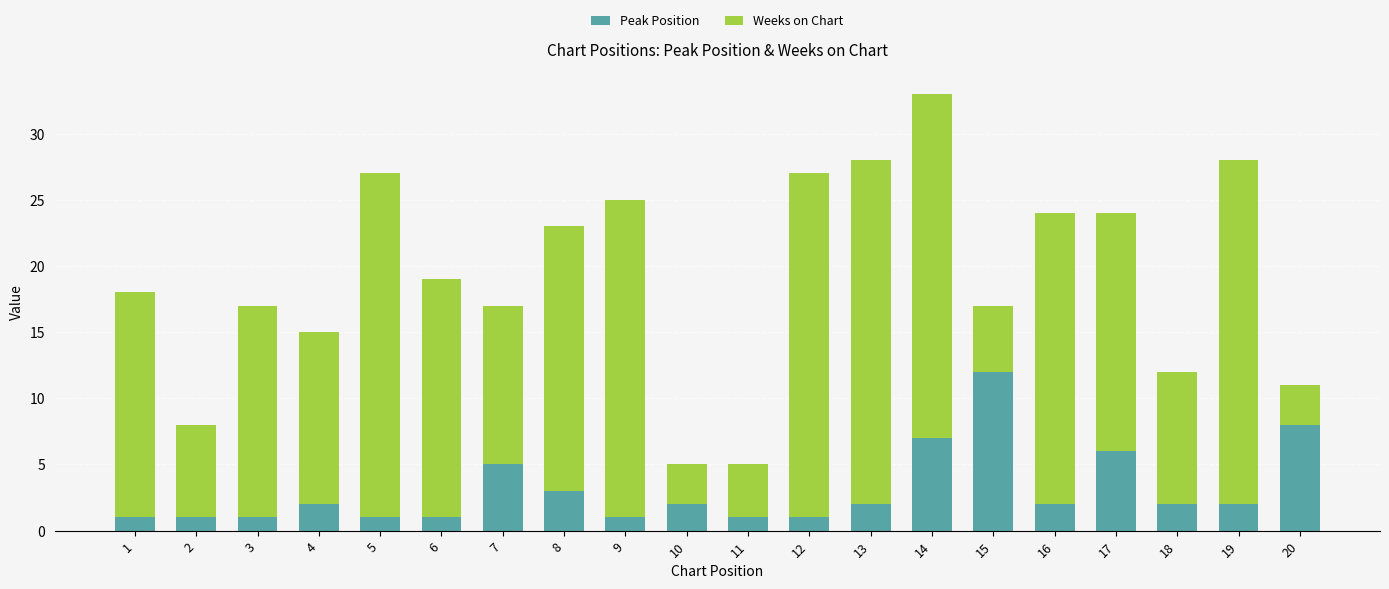

At which category is the sum across all series the highest?

14